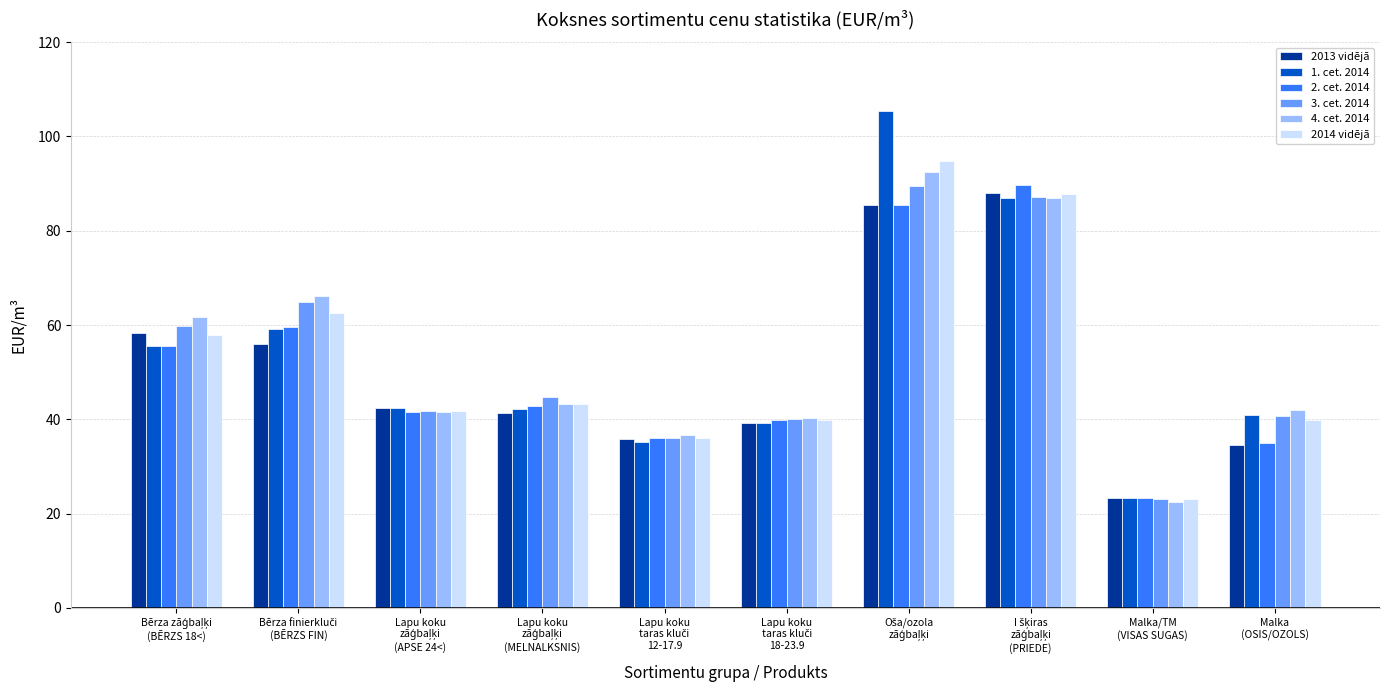

What is the sum of all 1. cet. 2014 values?

530.6